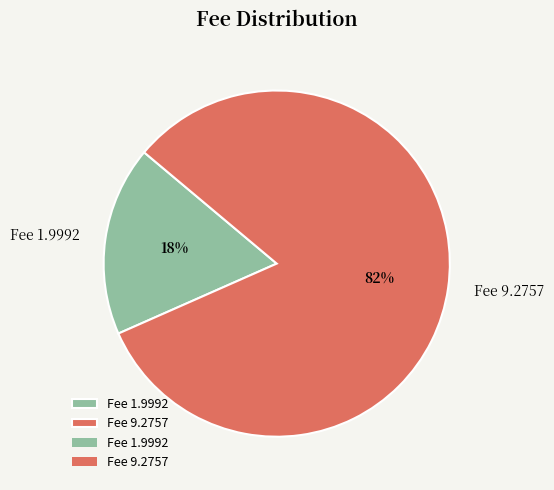

Count the number of slices in the pie.

2